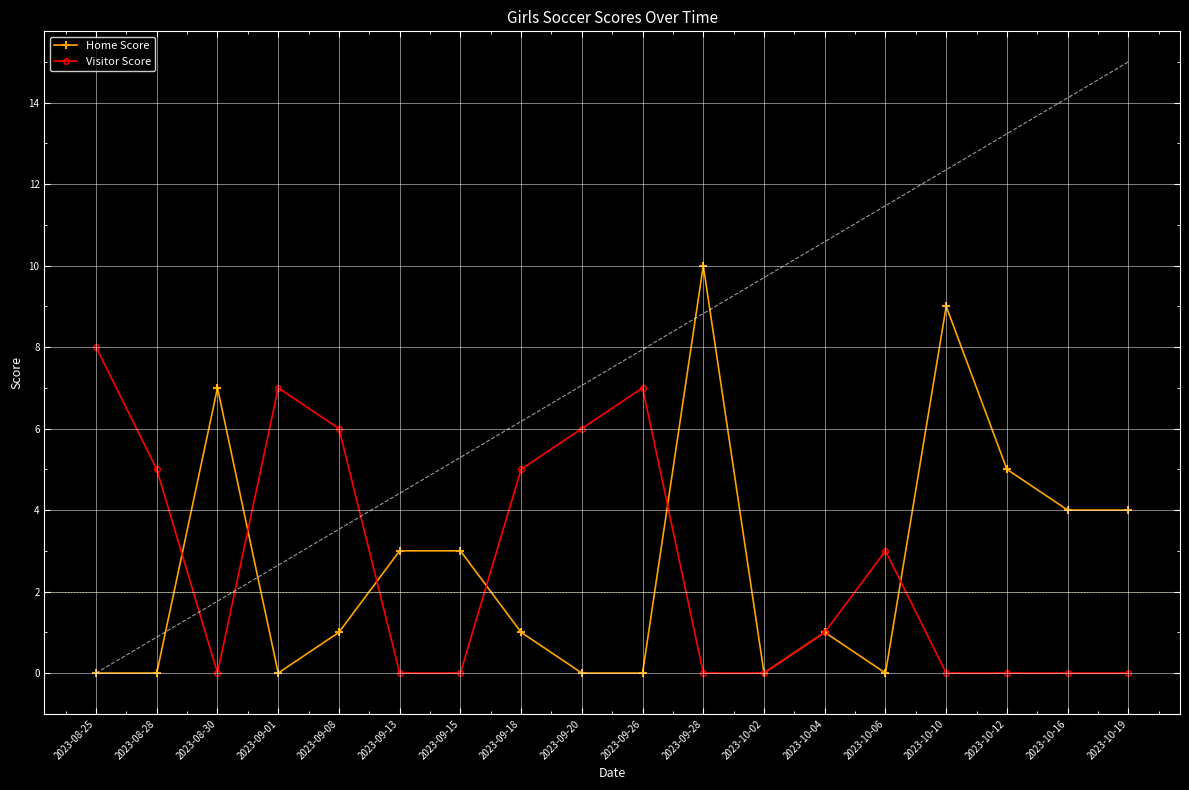

At which label does Home Score first exceed 1?

2023-08-30